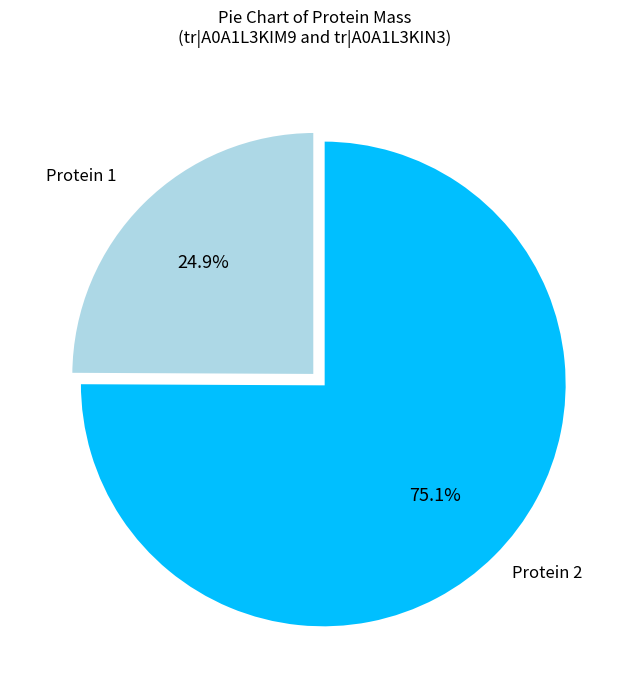

Rank the categories by value from highest to lowest.

Protein 2, Protein 1